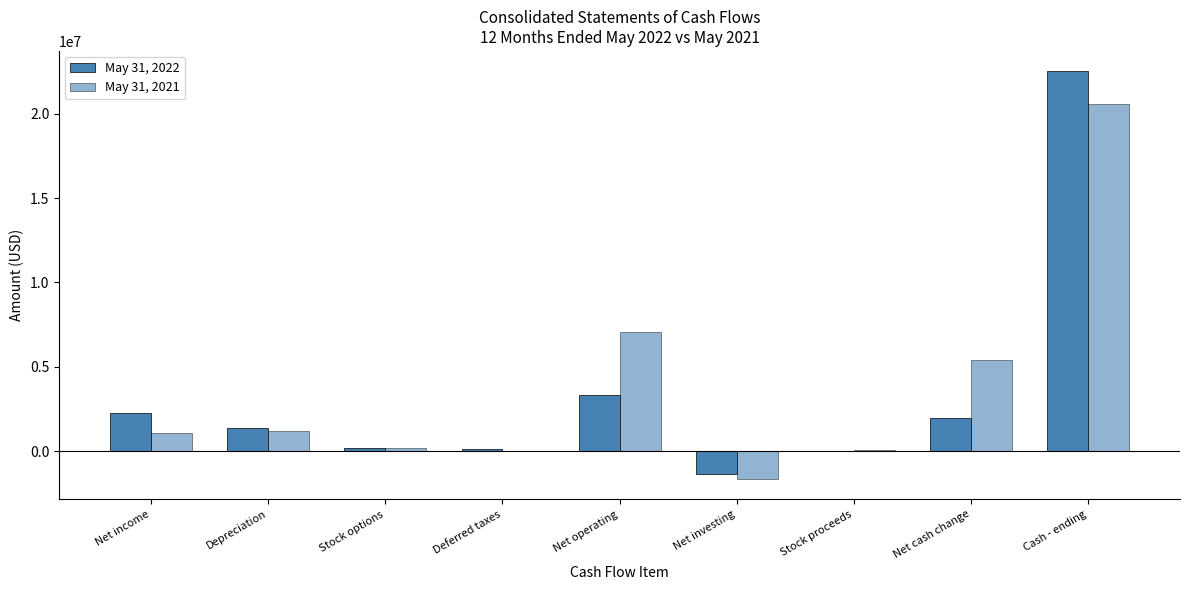

Reading left to right, list all the values displayed in this chart.

May 31, 2022: 2239423	1347442	201278	115500	3308525	-1391577	16245	1935434	22517038
May 31, 2021: 1062895	1212713	154343	-20000	7030157	-1651796	43416	5421777	20581604